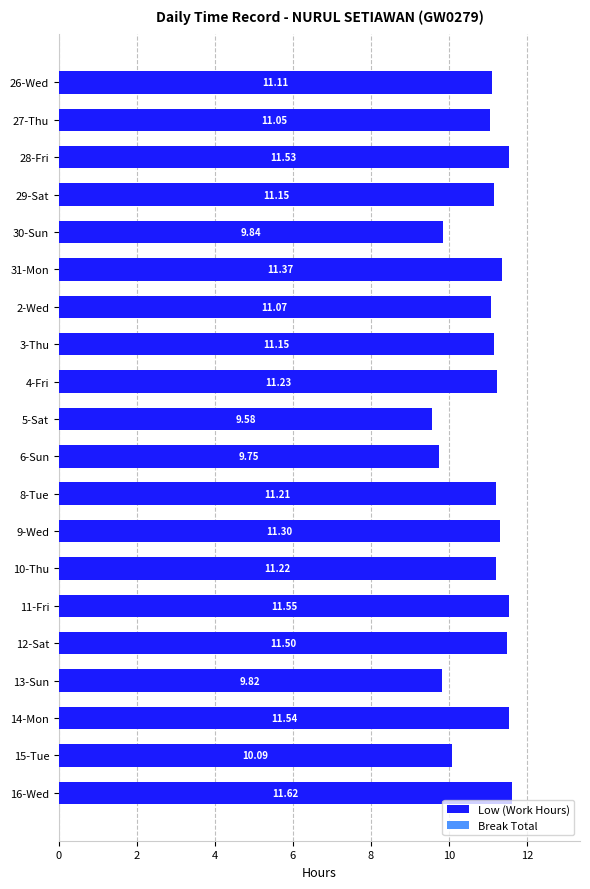

What is the ratio of the value at 30-Sun to the value at 26-Wed?

0.9